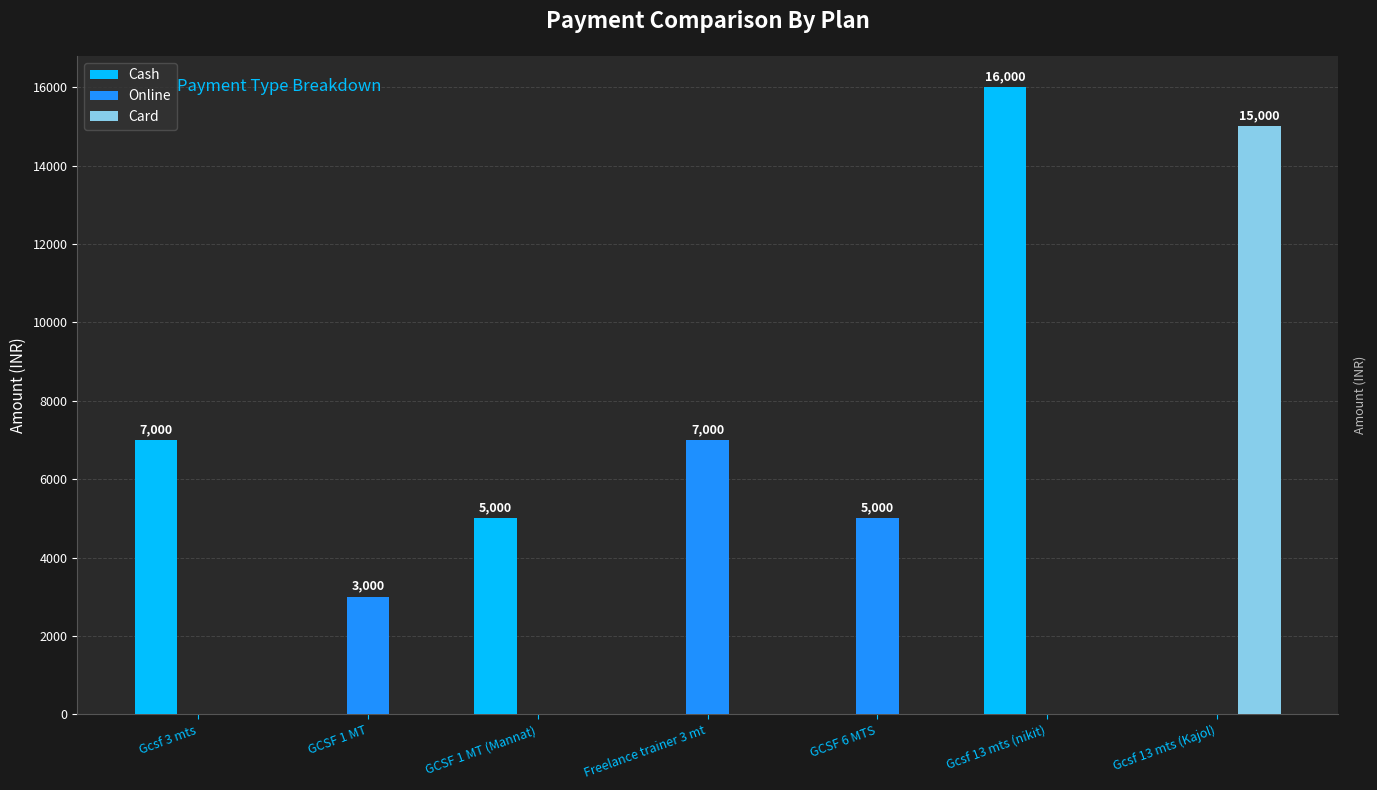

Which series has the widest spread of values?

Cash